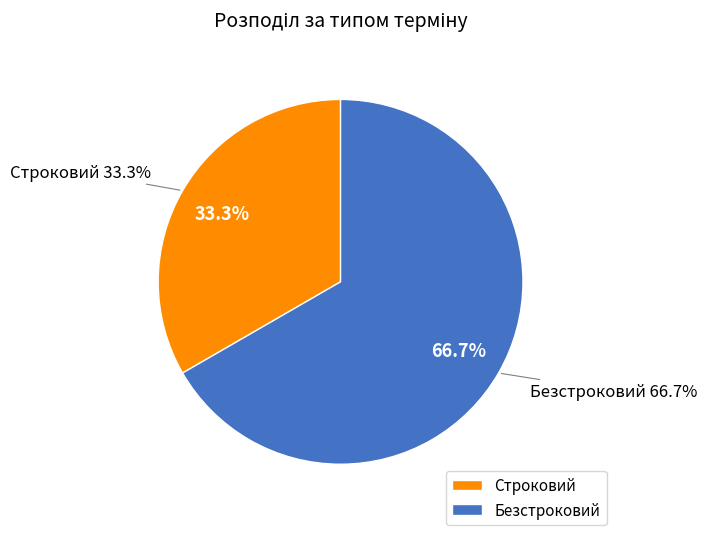

Approximately how many times larger is the value at Строковий compared to Безстроковий?

0.5